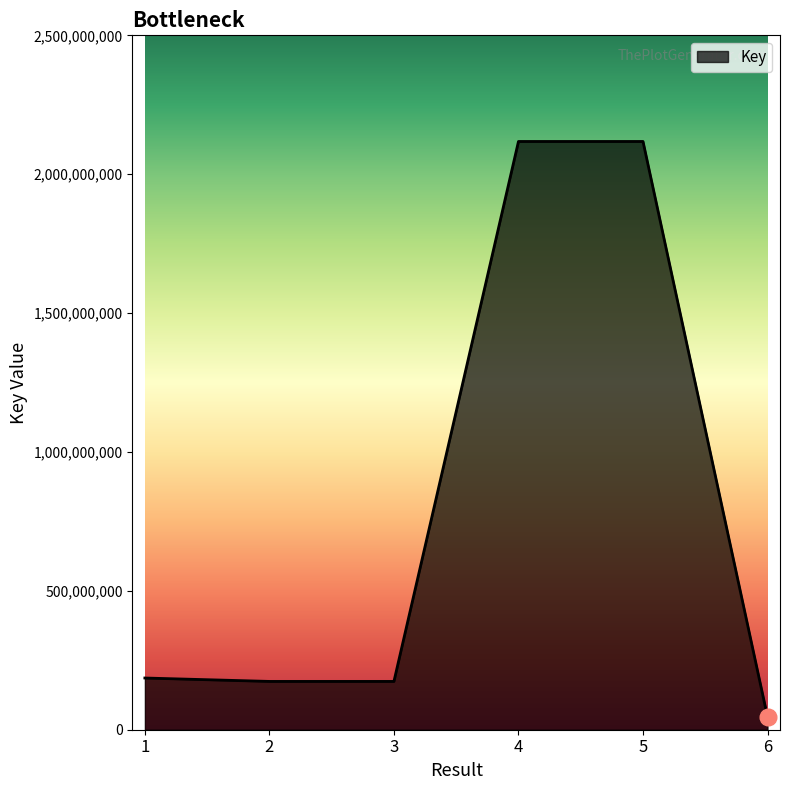

Which has a higher value, 4 or 3?

4